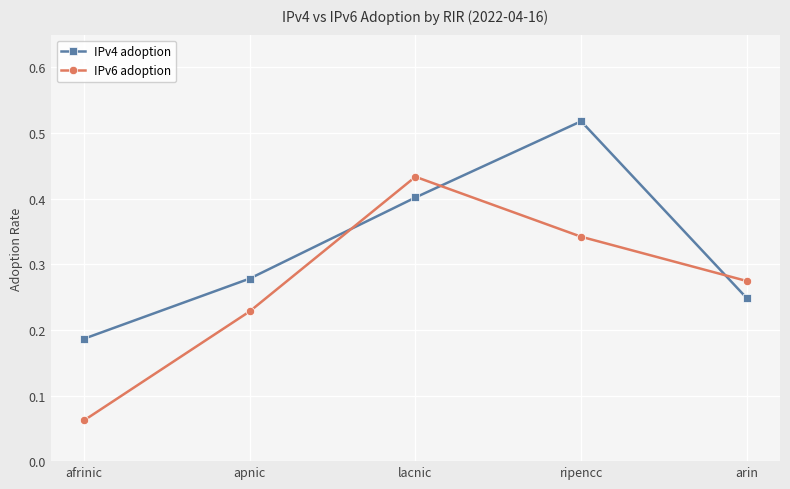

Between apnic and lacnic, which series saw the biggest shift?

IPv6 adoption